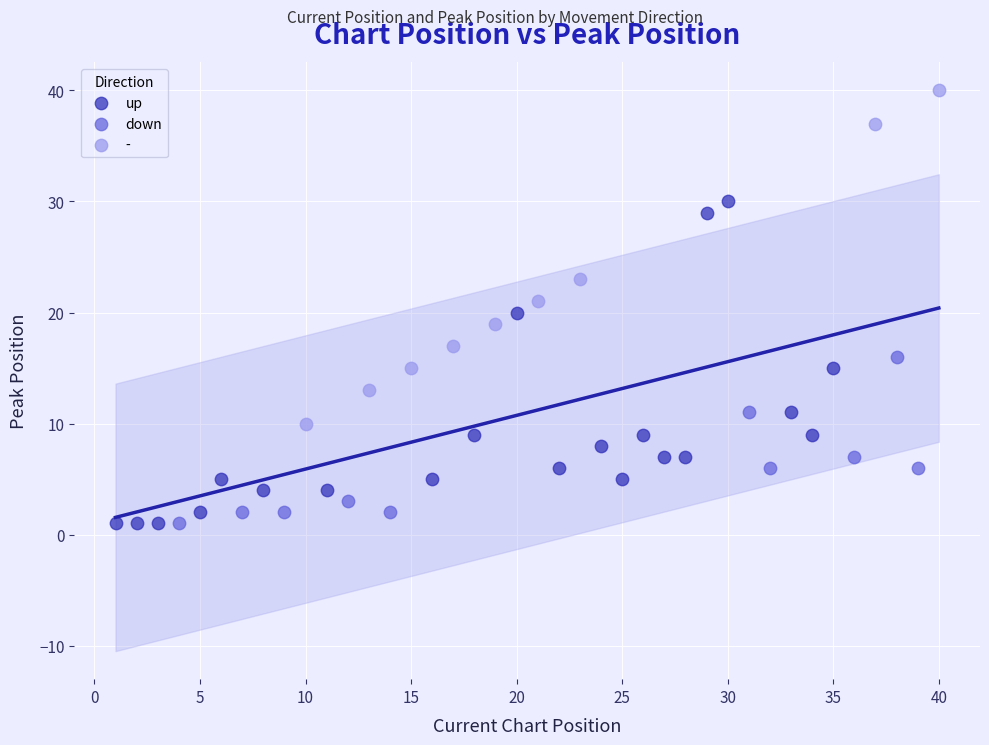

What are all the series names shown in the legend?

up, down, -